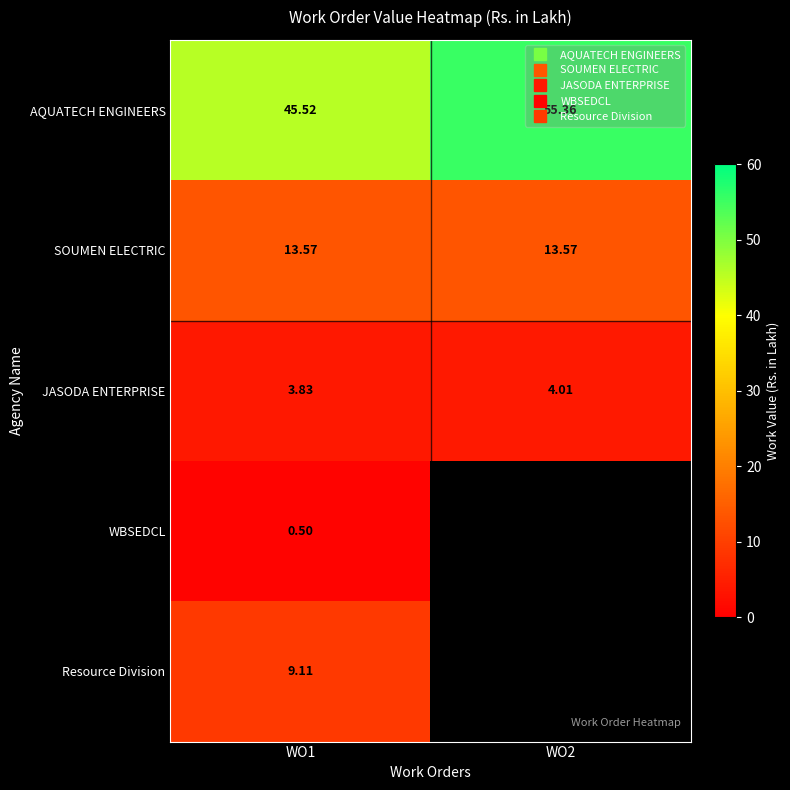

Which series has the largest total across all categories?

AQUATECH ENGINEERS